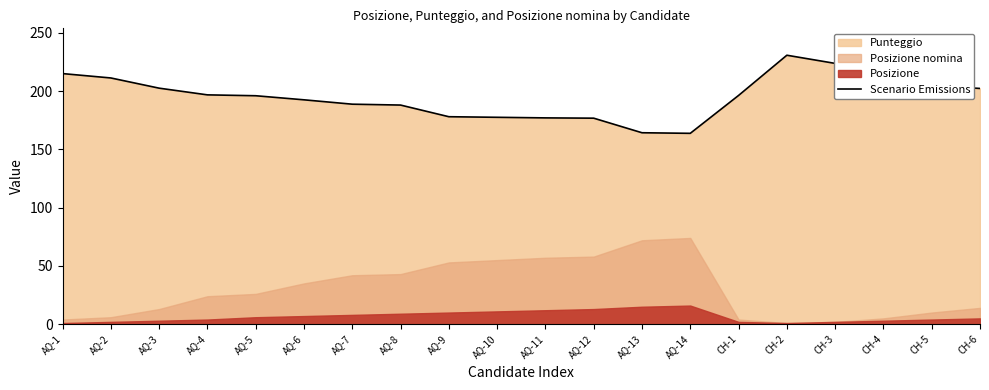

How many values exceed 196?

10